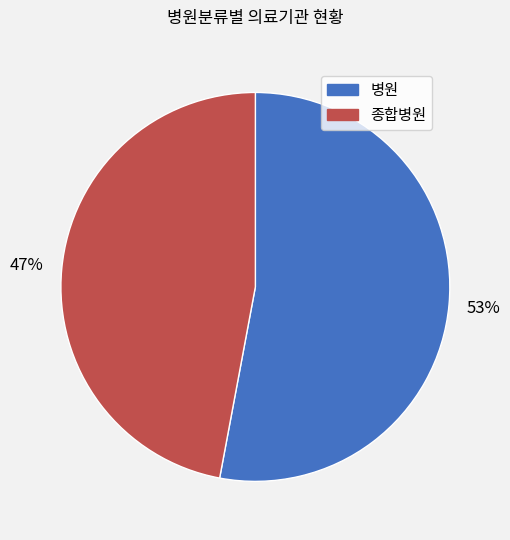

Is 종합병원 the majority of the pie?

No